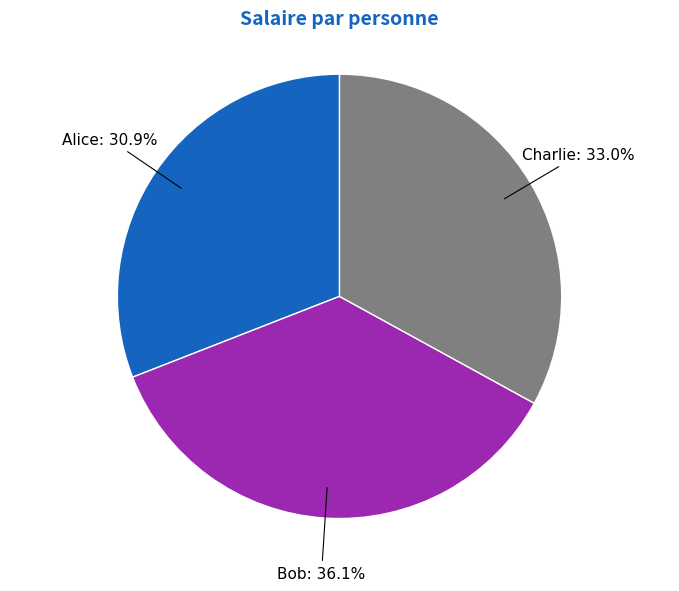

Which category has the biggest portion of the pie?

Bob